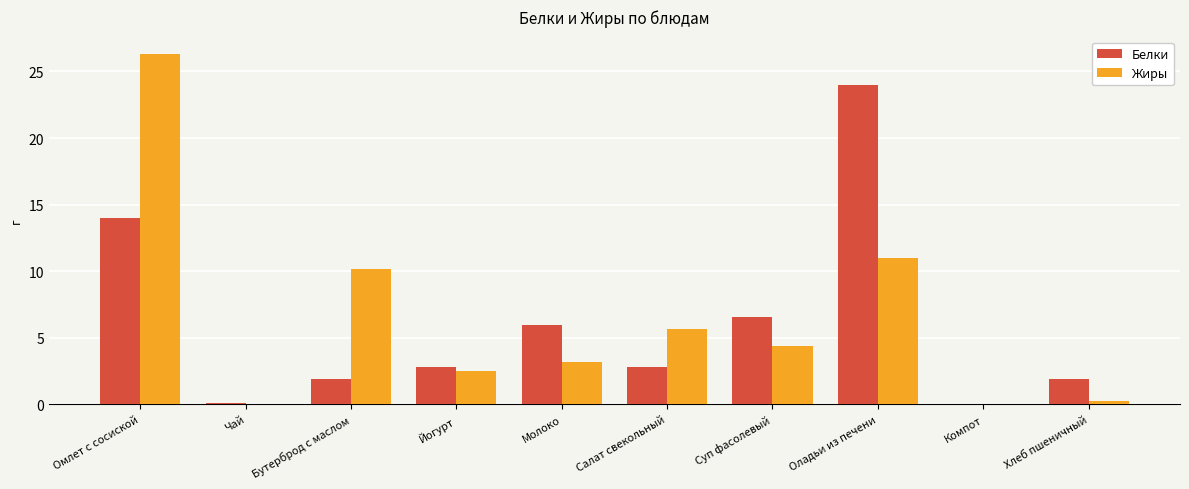

Which series has the largest total across all categories?

Жиры